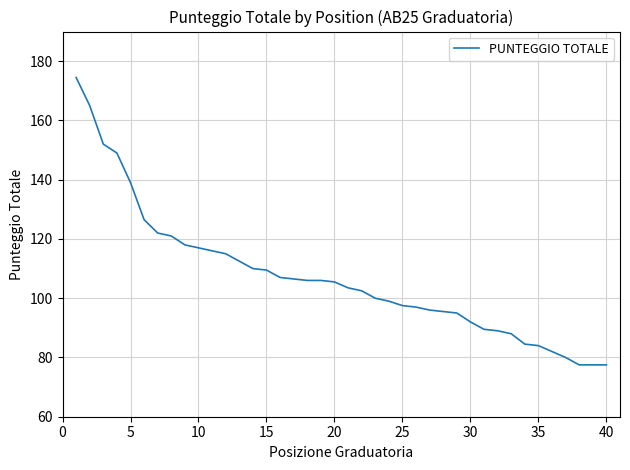

What is the difference between the maximum and minimum values?

97.0